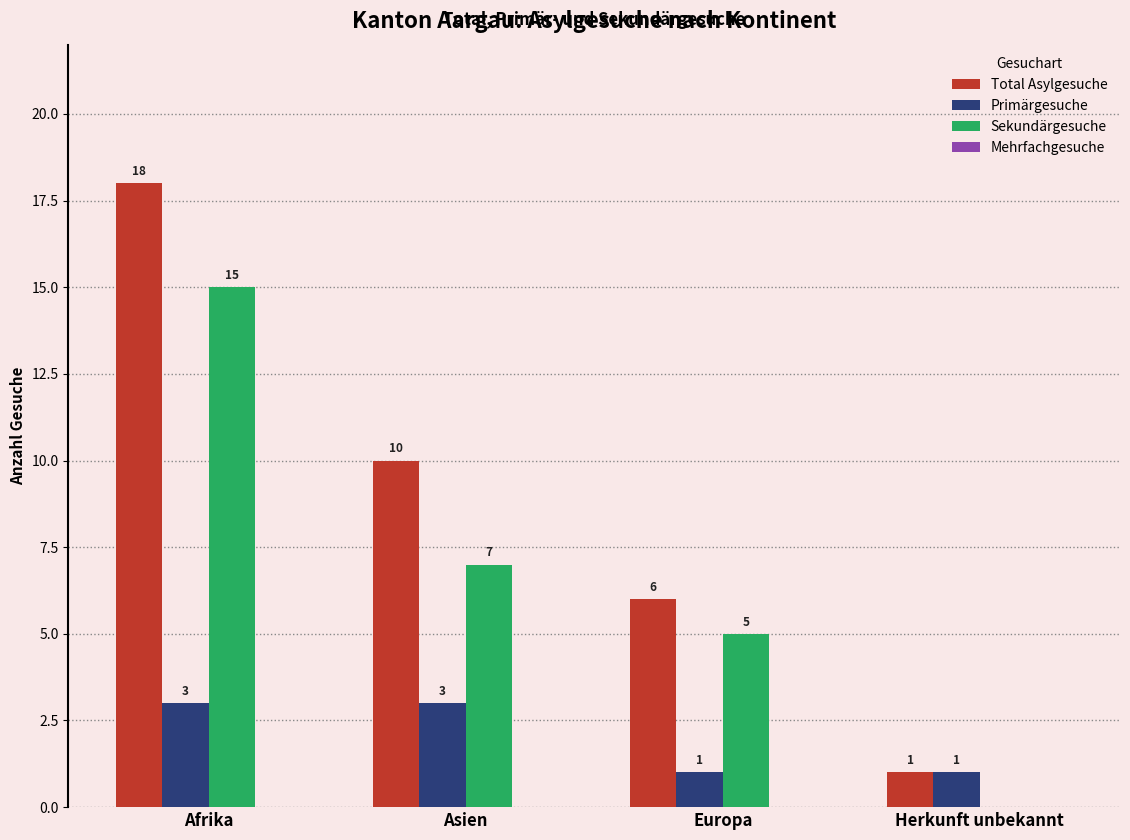

The Total Asylgesuche series shows 6 at Europa. True or false?

True